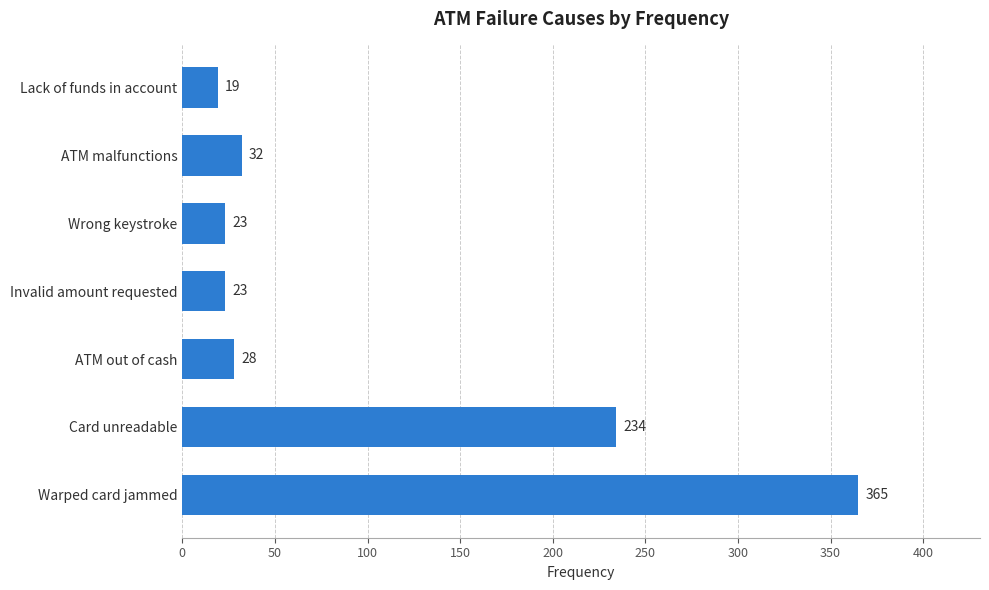

Reading top to bottom, extract all data points from this chart.

Lack of funds in account=19	ATM malfunctions=32	Wrong keystroke=23	Invalid amount requested=23	ATM out of cash=28	Card unreadable=234	Warped card jammed=365